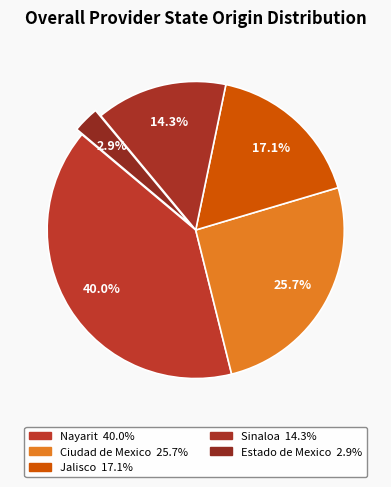

How many slices are in this pie chart?

5